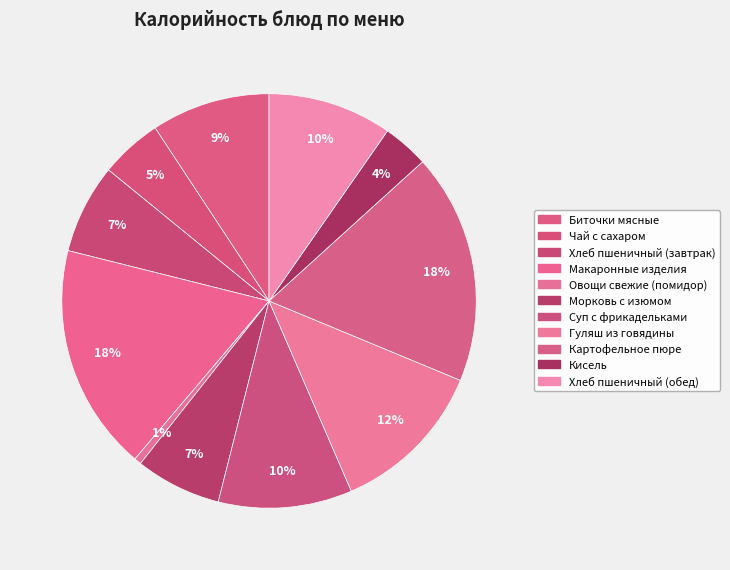

Count the number of slices in the pie.

11